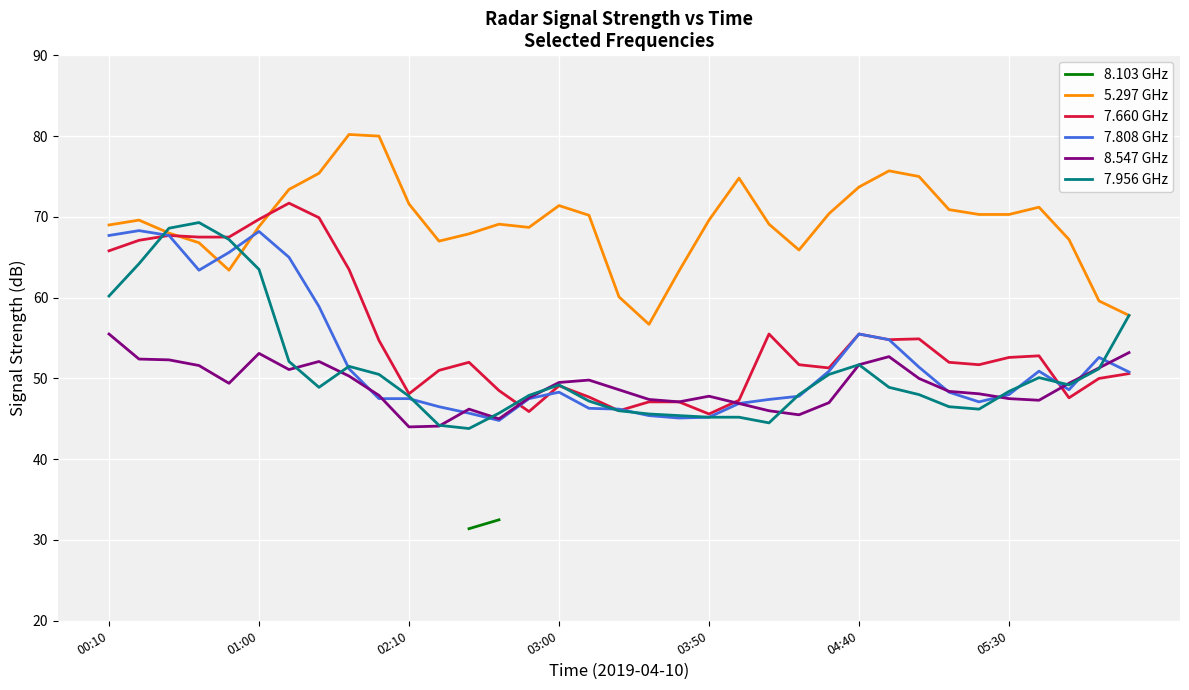

What is the maximum value for 7.660 GHz?

71.7